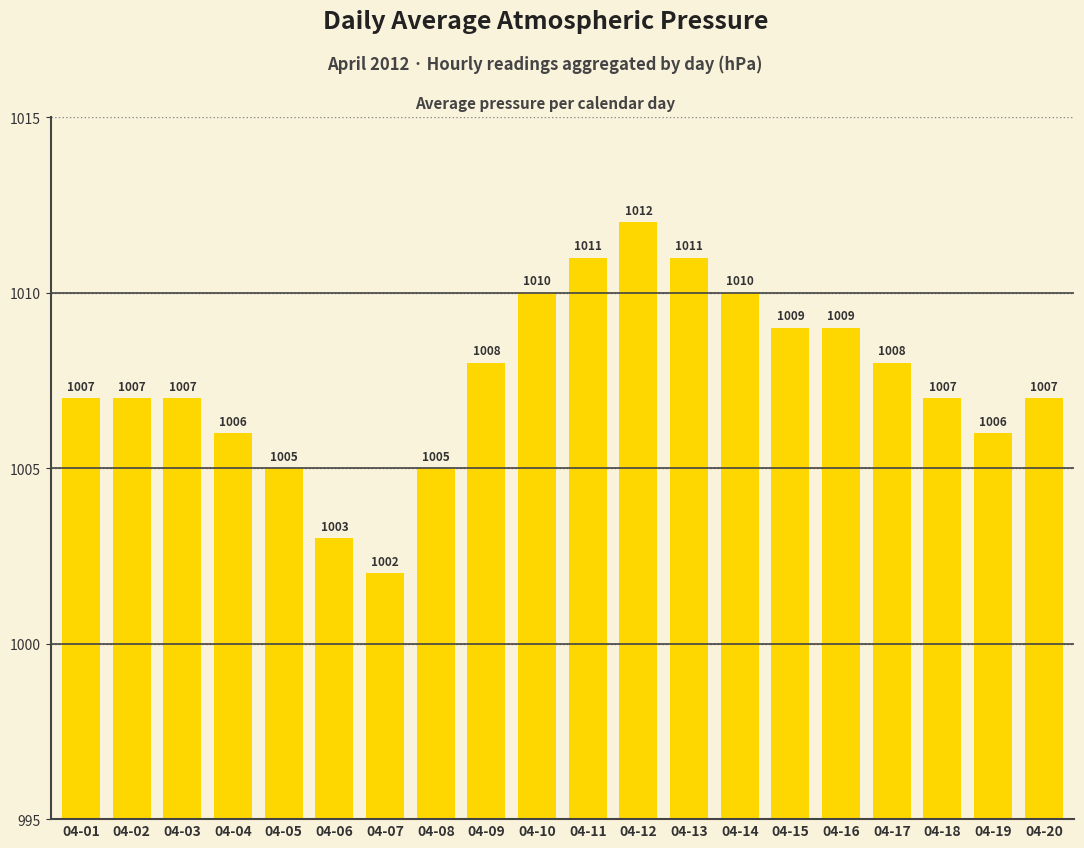

What is the change in value from 04-16 to 04-17?

-1